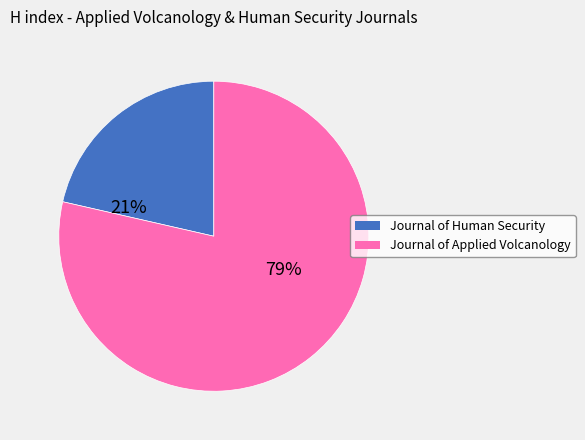

To the nearest percent, what is the average slice percentage?

50%